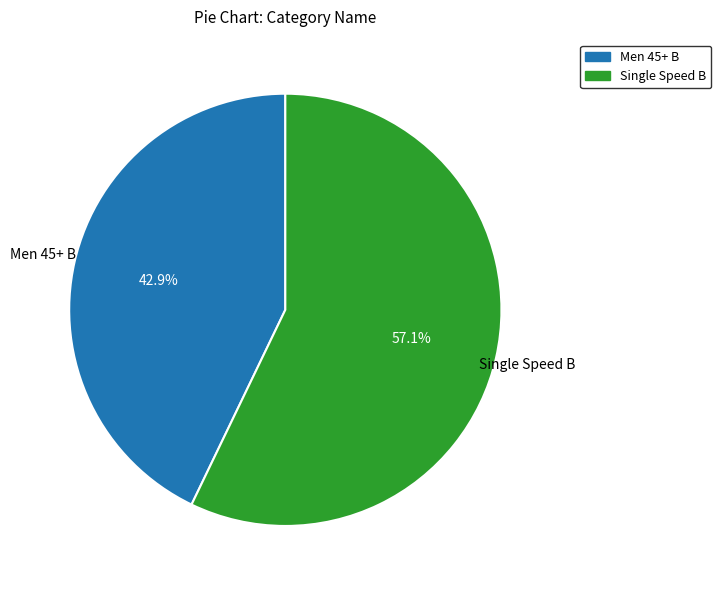

Which has a higher value, Single Speed B or Men 45+ B?

Single Speed B